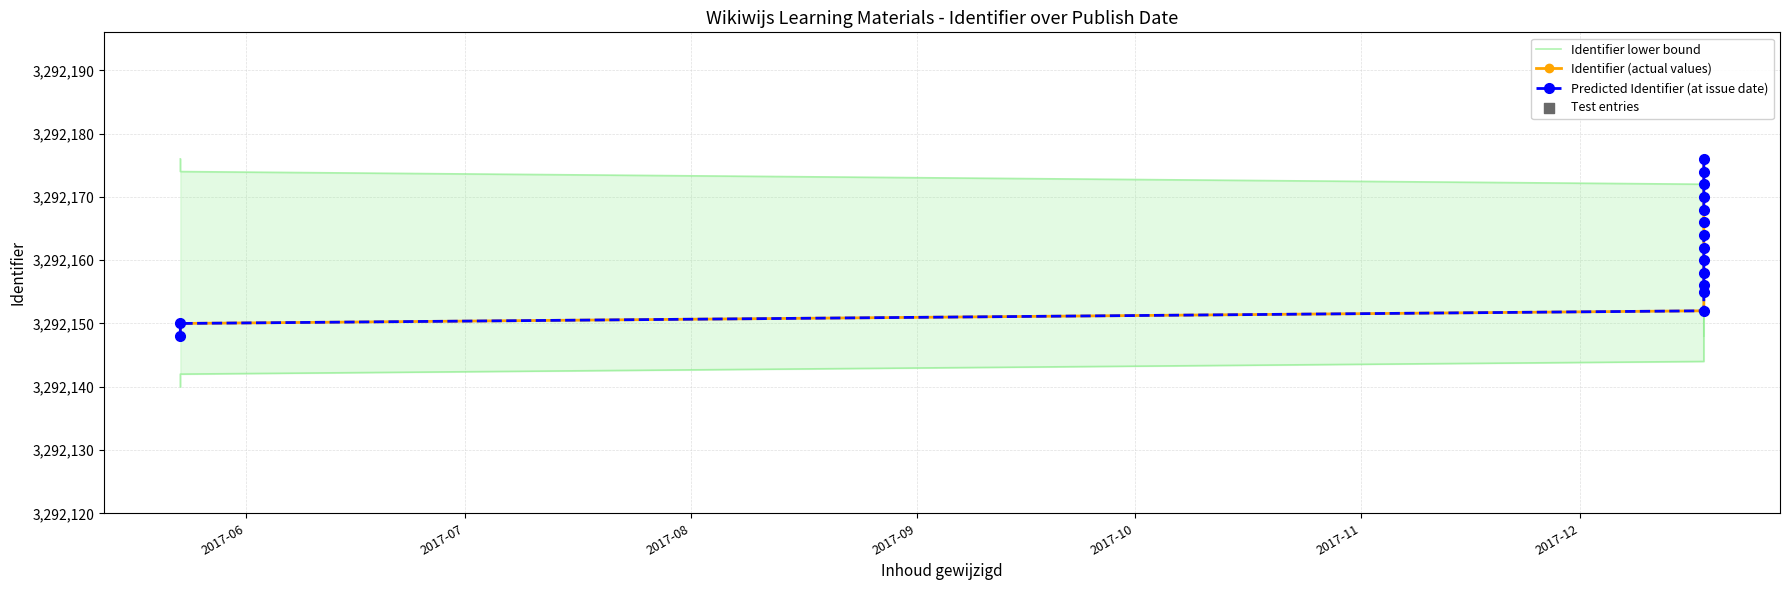

Which series has the largest Y range (max minus min)?

Identifier lower bound